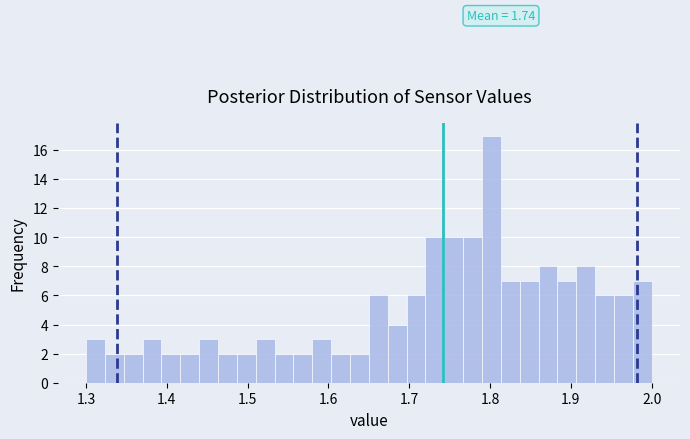

Around what value on the x-axis is the tallest bar? Give the approximate position of its centre, as read against the axis.

1.80